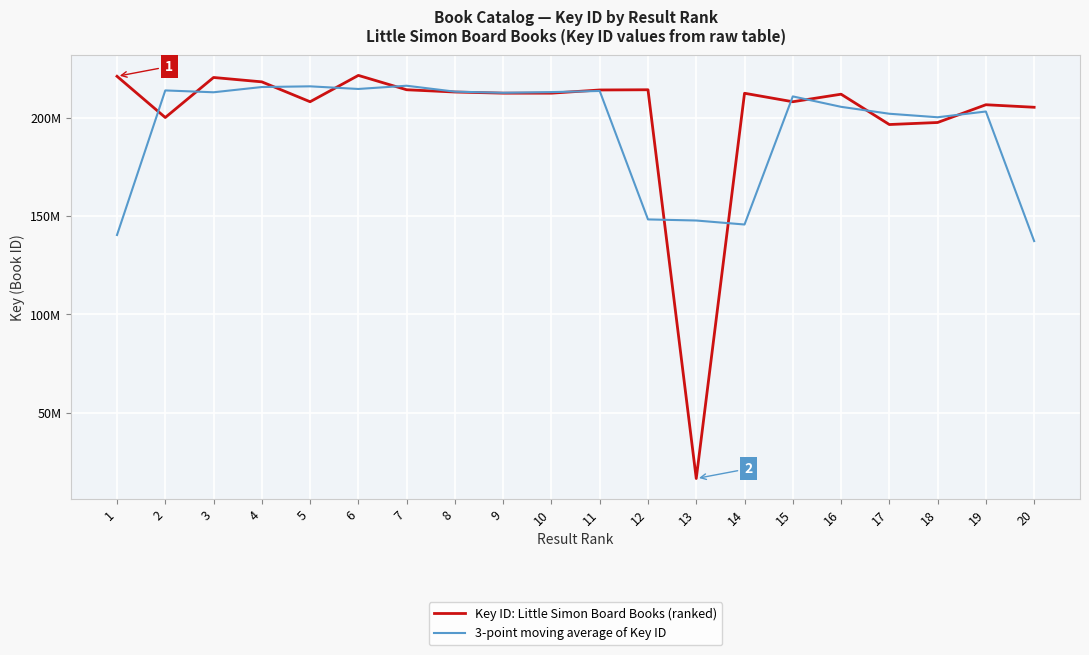

What is the value of the 3-point moving average of Key ID point at the 20th from the left?

137313009.0